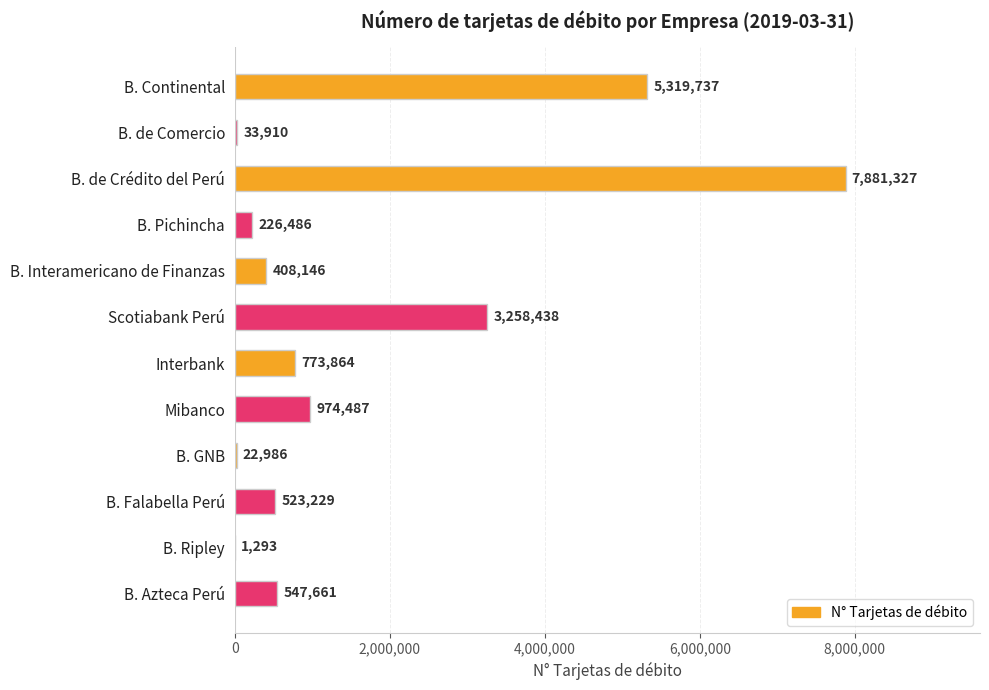

Is it true that the value at Scotiabank Perú is 3258438?

True